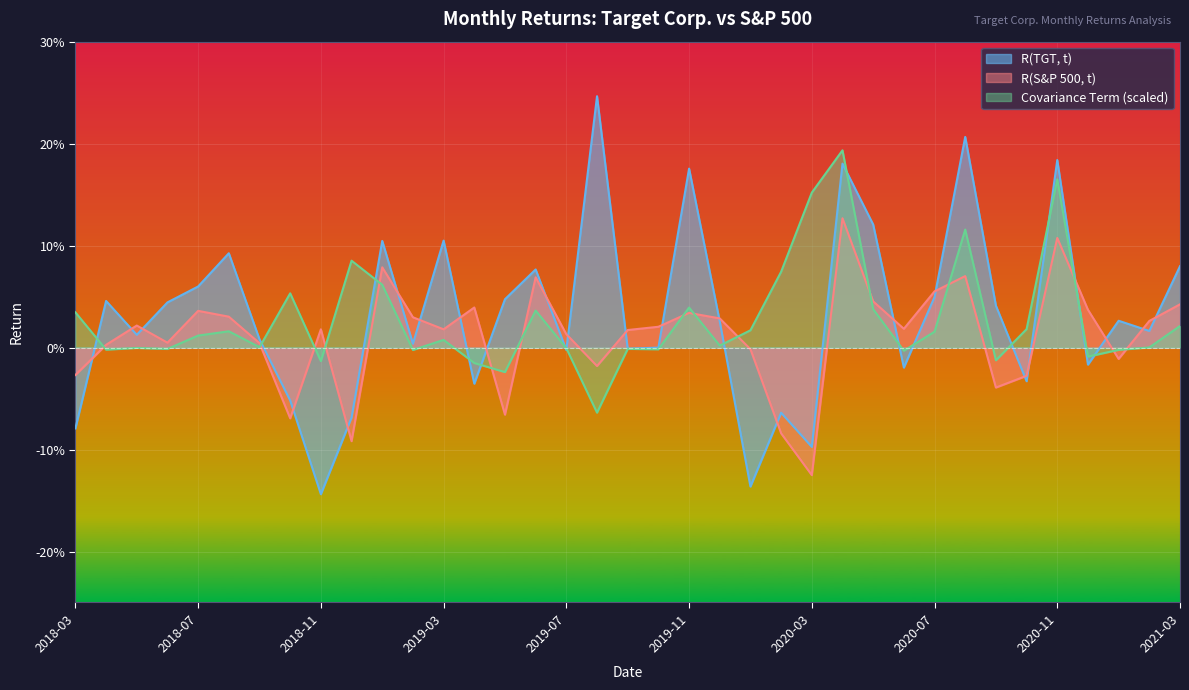

Does the chart display data point markers on the line(s)?

No